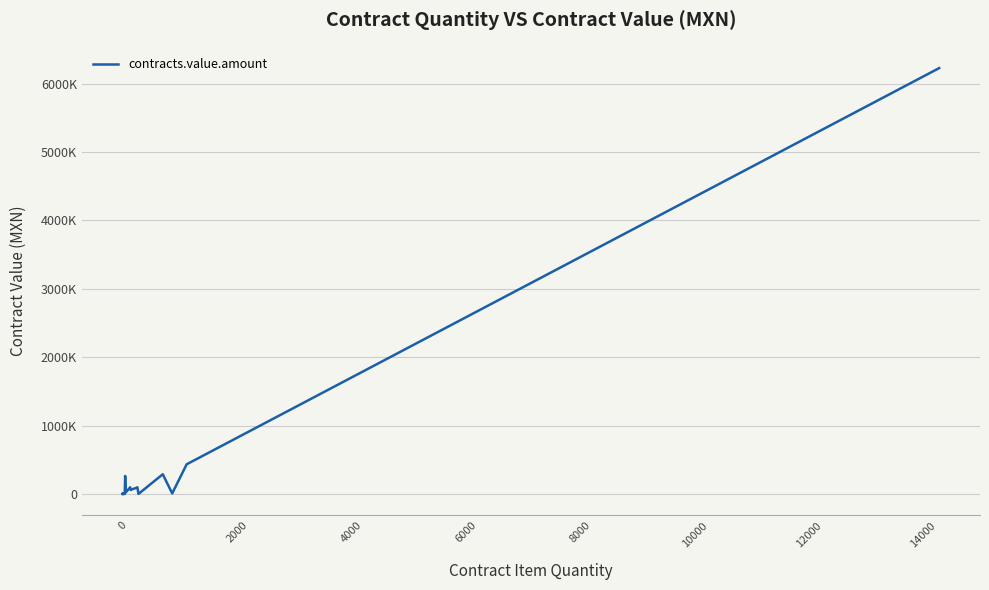

How many lines are shown in the chart?

1